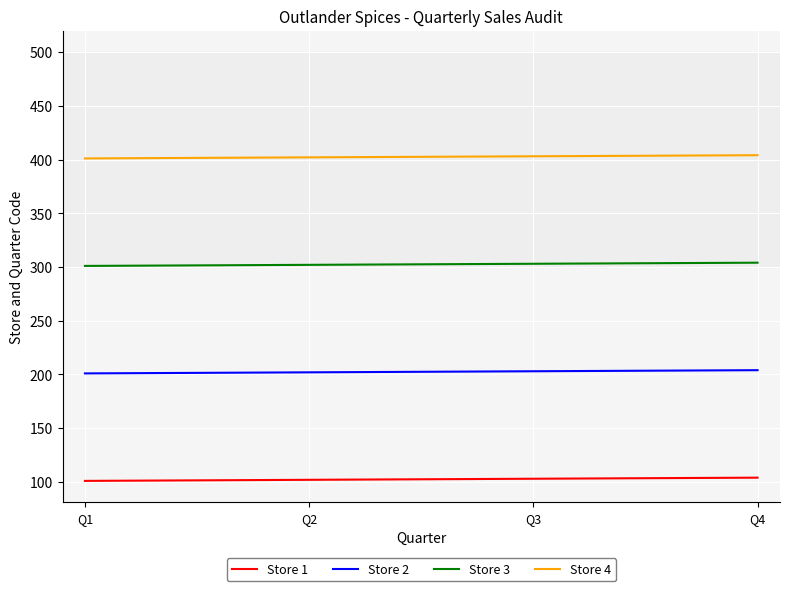

True or false: Store 3 has a value of 433 at Q1.

False